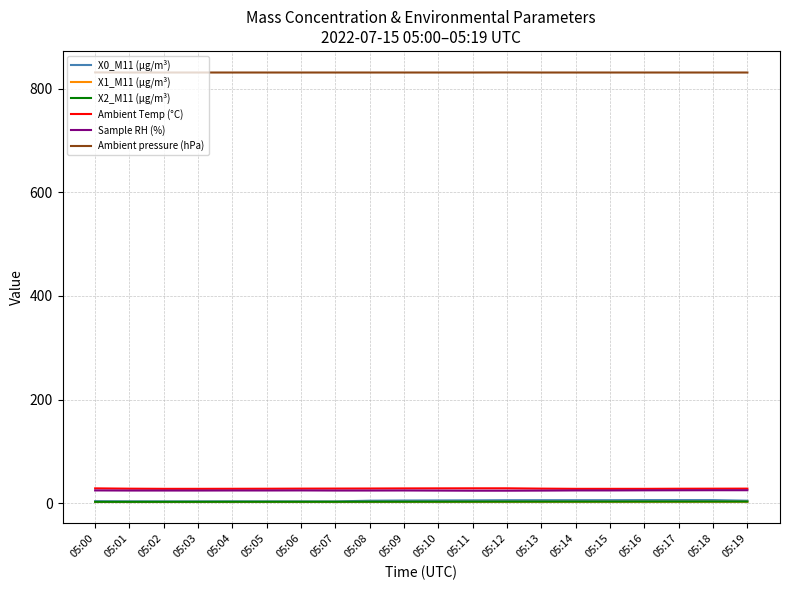

How many lines are shown in the chart?

6